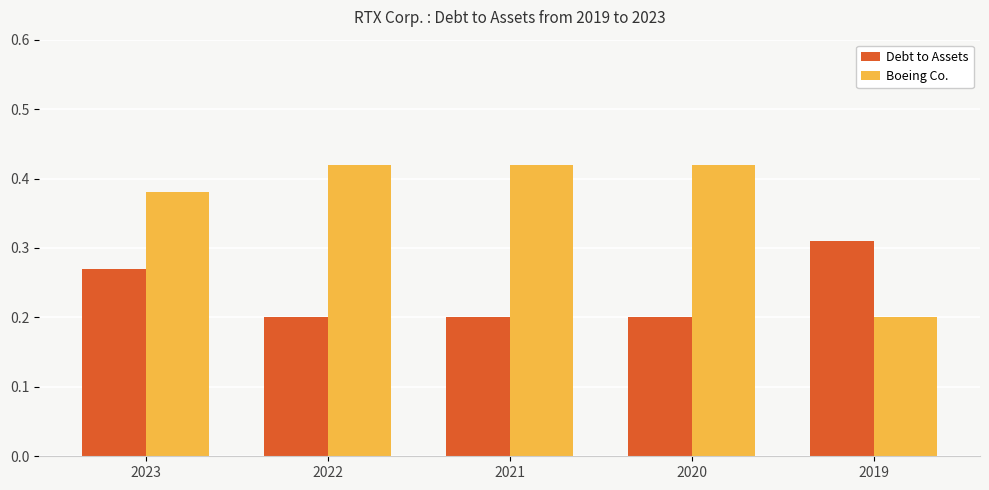

The Boeing Co. series shows 0.2 at 2019. True or false?

True